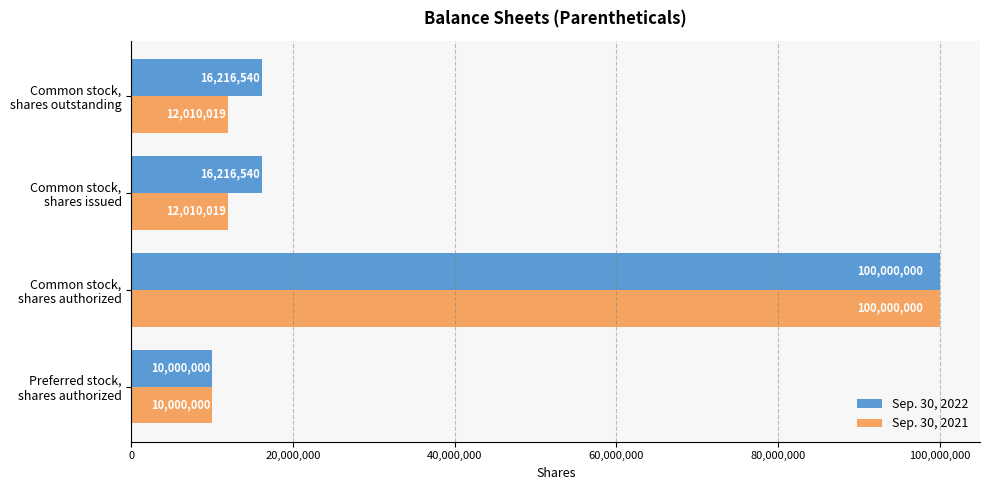

What is the maximum value shown in the chart?

100000000